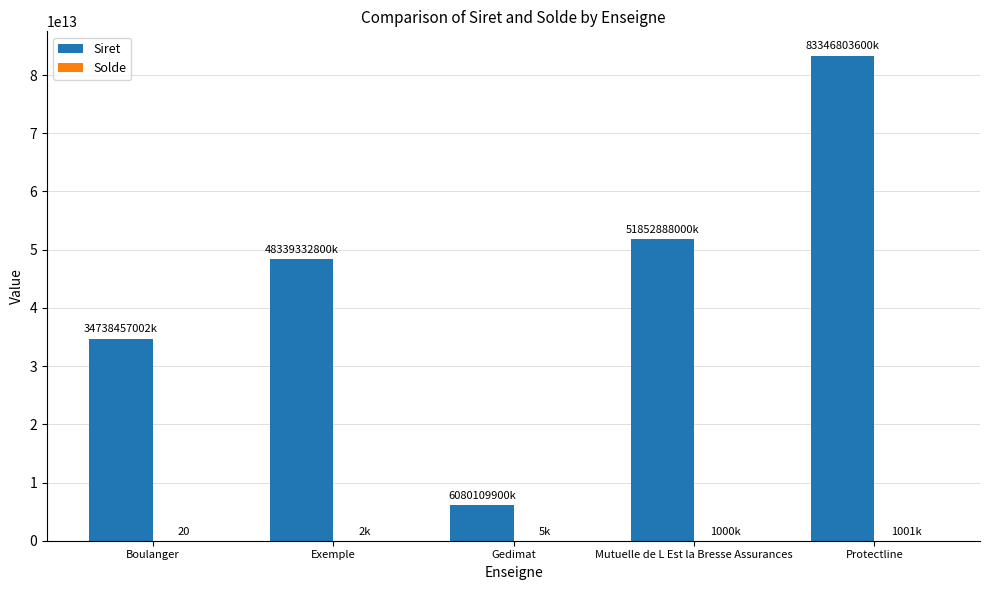

The Siret series shows 51852888000041 at Mutuelle de L Est la Bresse Assurances. True or false?

True